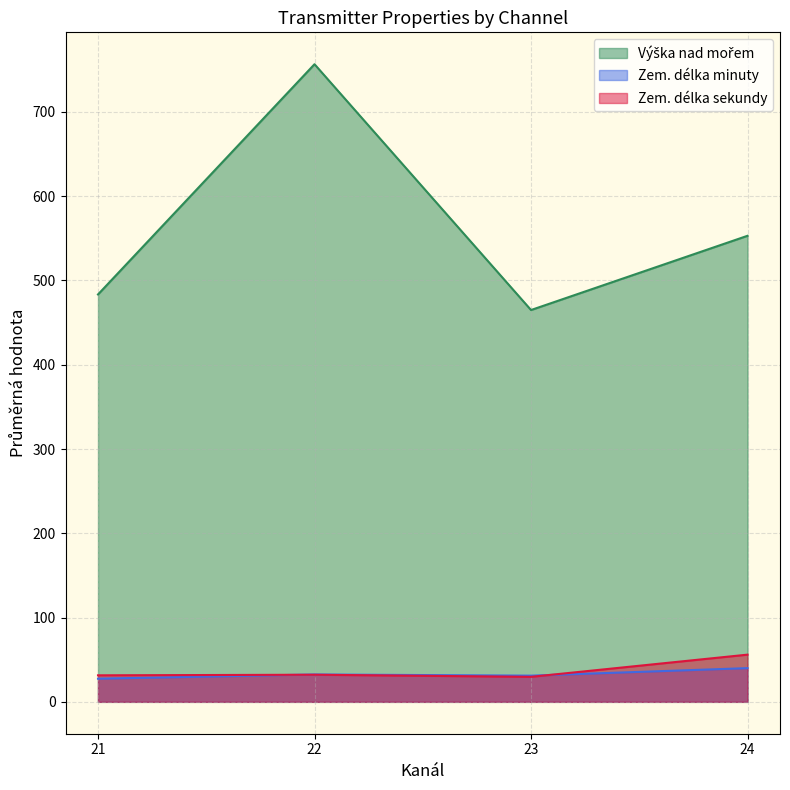

What are all the series names shown in the legend?

Výška nad mořem, Zem. délka minuty, Zem. délka sekundy